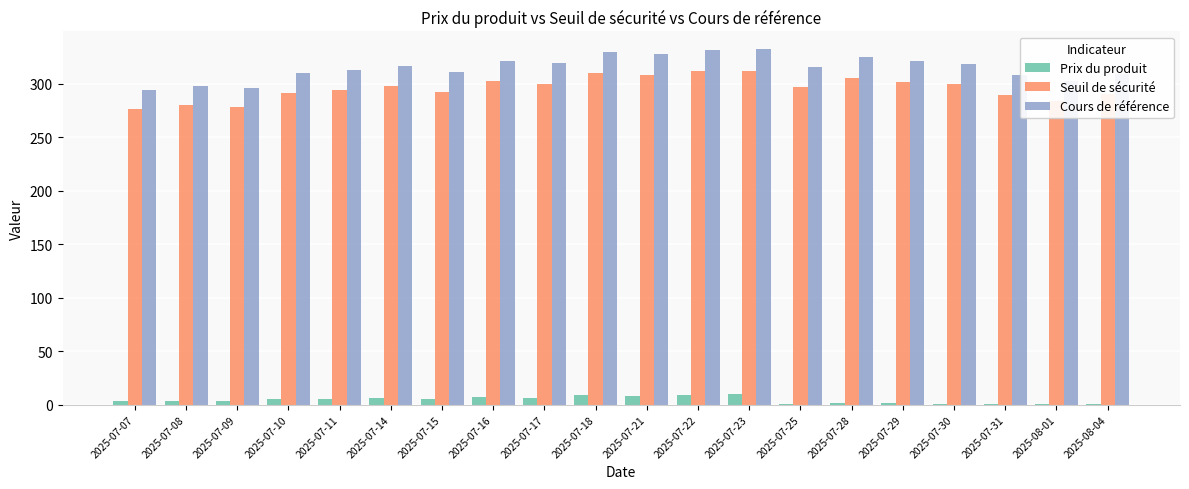

What is the sum of all Cours de référence values?

6304.6